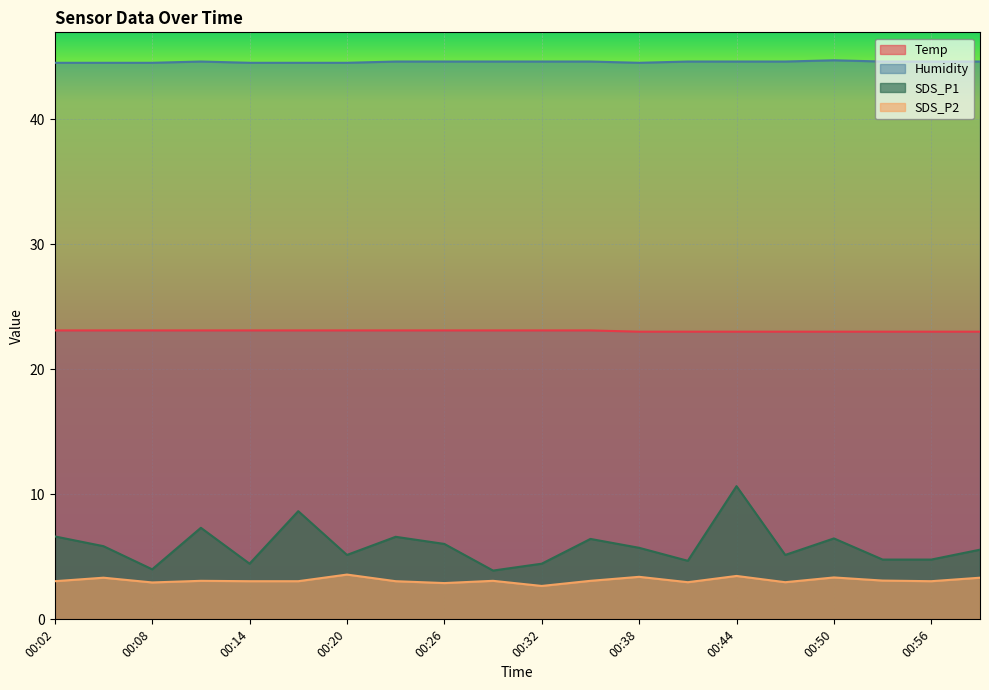

What is the spread (max minus min) of values at 00:08?

41.5